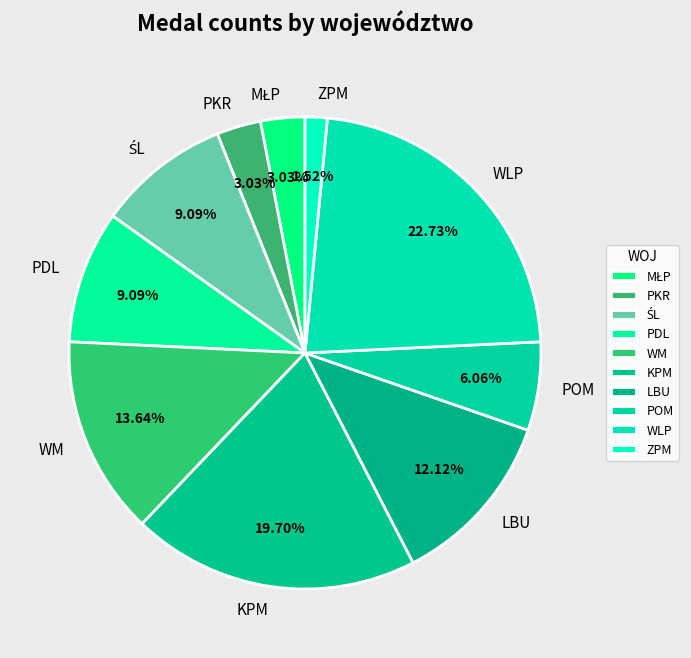

Is the sum of LBU and WLP greater than half?

No